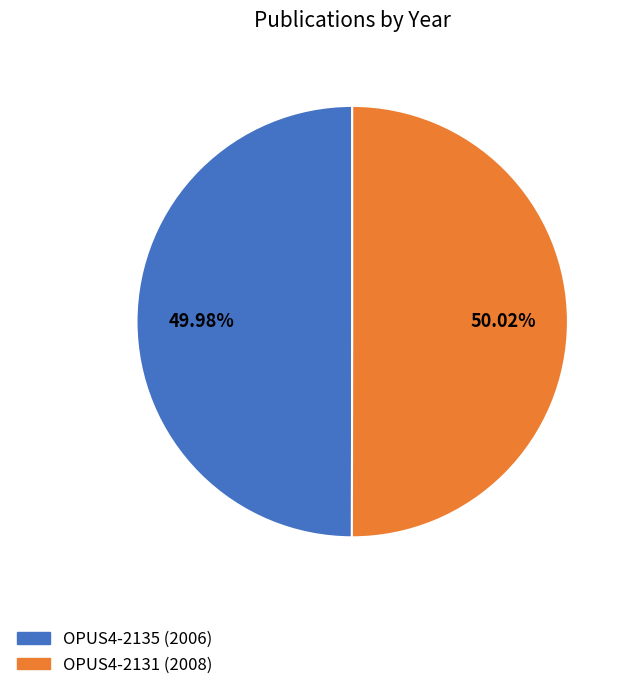

What is the ratio of the value at OPUS4-2131 to the value at OPUS4-2135?

1.0